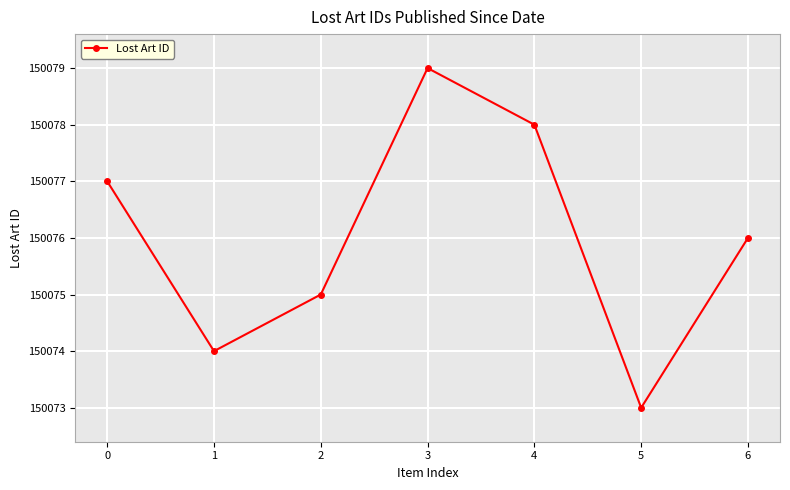

What is the change in value from 0 to 3?

+2